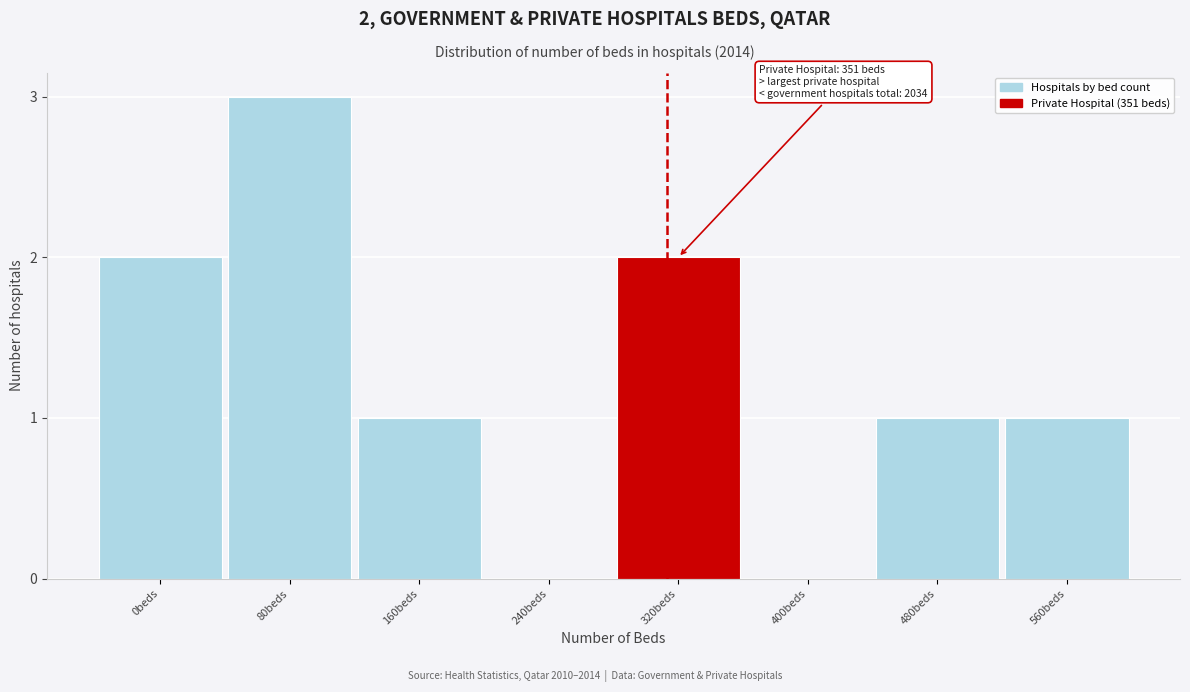

Reading left to right, list all the values displayed in this chart.

0beds=2	80beds=3	160beds=1	240beds=0	320beds=2	400beds=0	480beds=1	560beds=1